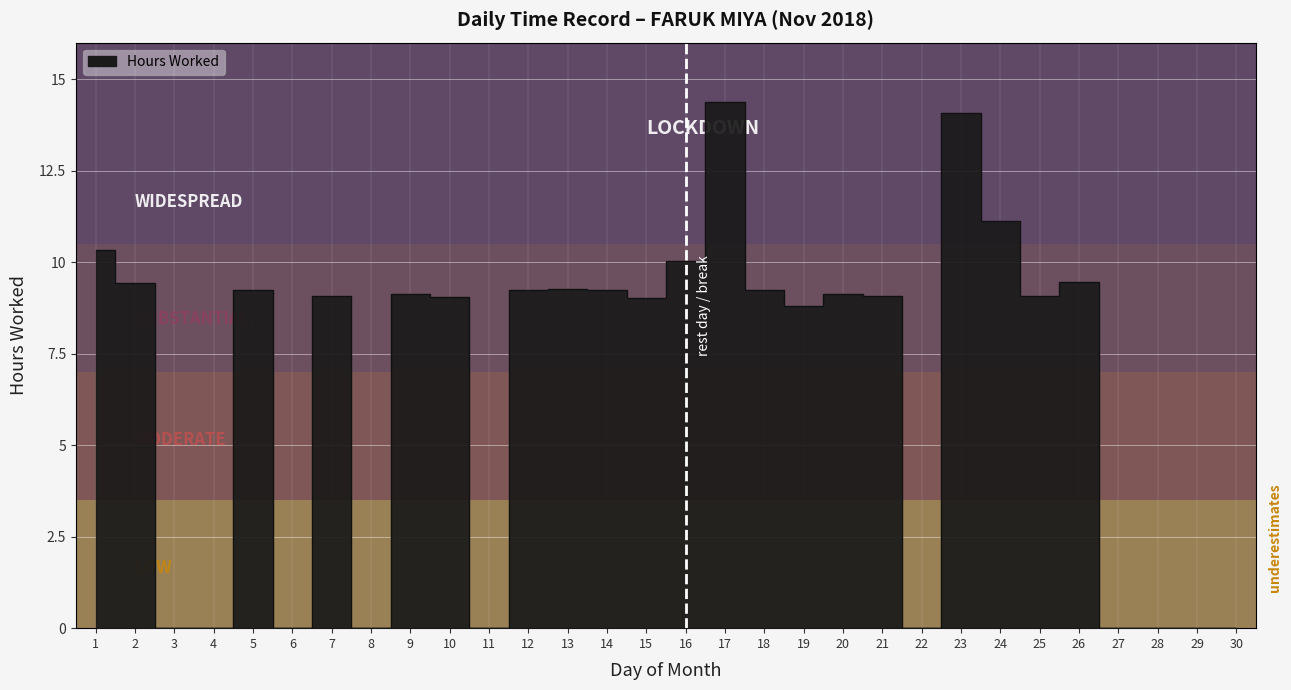

Reading left to right, transcribe all the data shown in this chart.

10.3	9.4	0.0	0.0	9.2	0.0	9.1	0.0	9.1	9.1	0.0	9.2	9.3	9.2	9.0	10.0	14.4	9.2	8.8	9.1	9.1	0.0	14.1	11.1	9.1	9.5	0.0	0.0	0.0	0.0